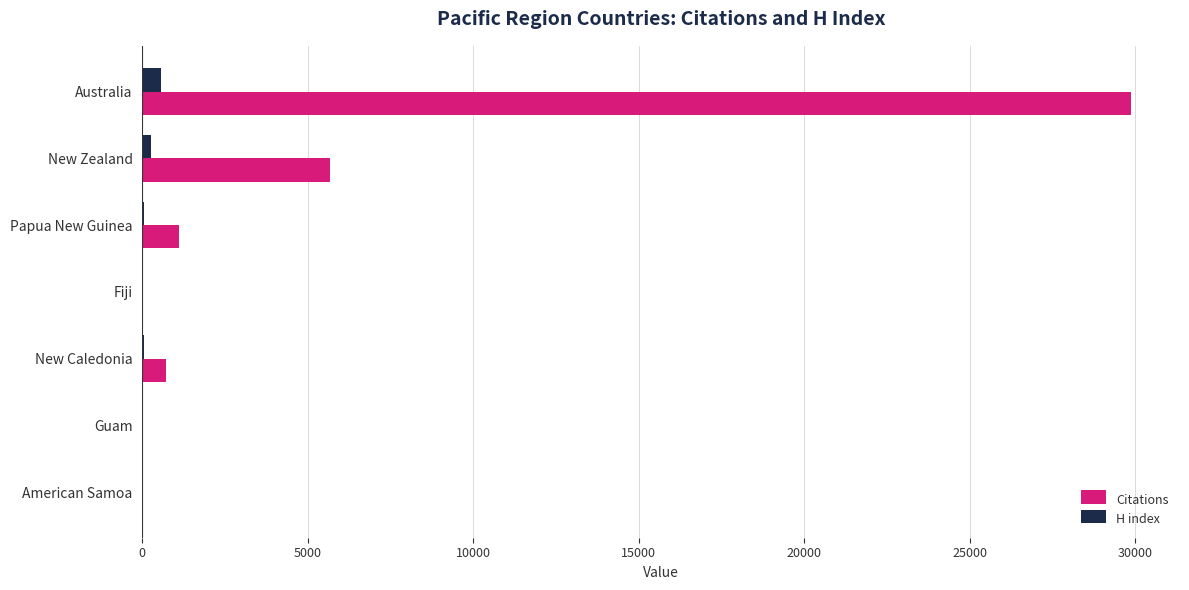

Which category has the highest value across all series?

Australia